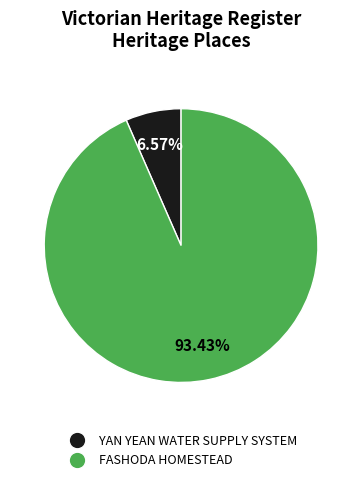

Which slice is the smallest?

YAN YEAN WATER SUPPLY SYSTEM